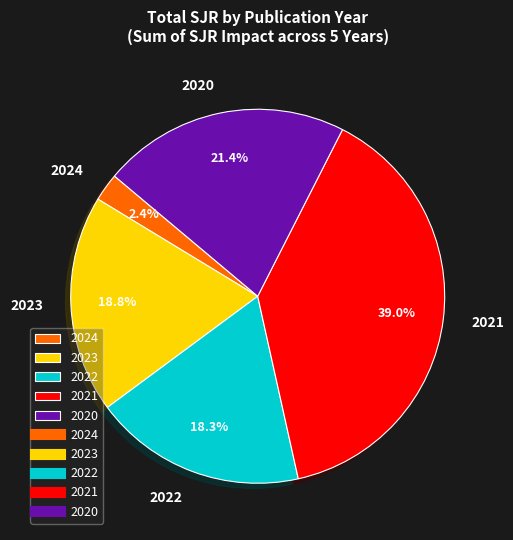

How many slices are in this pie chart?

5